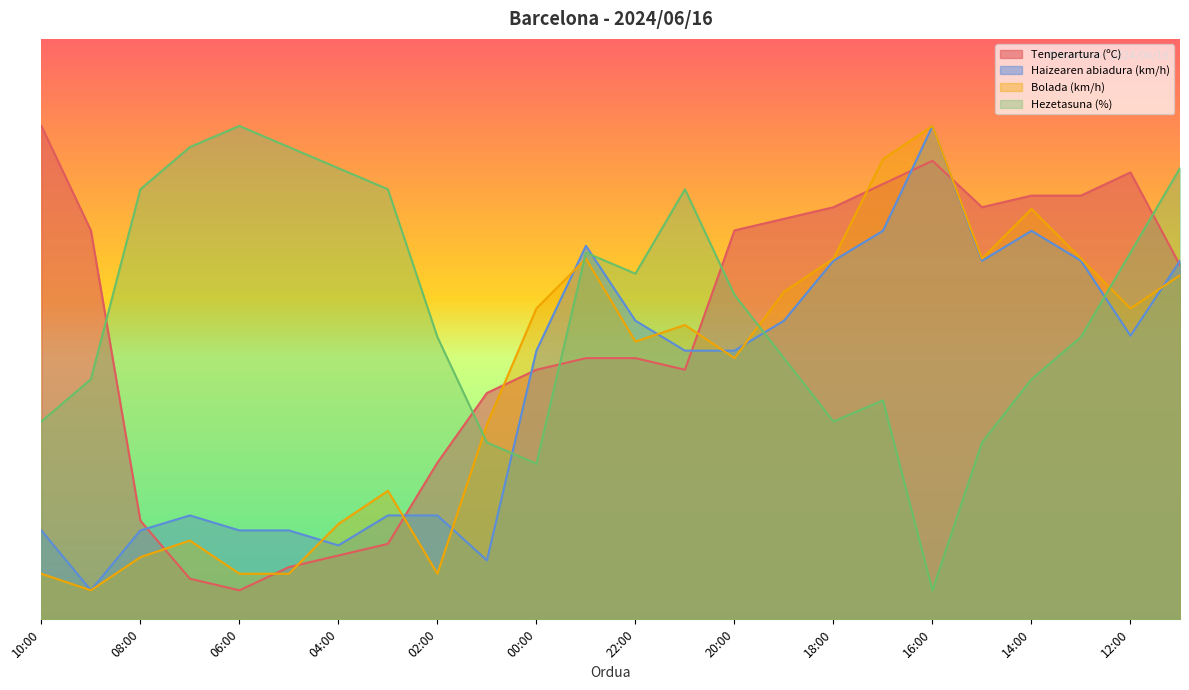

Count the number of categories in the chart.

24